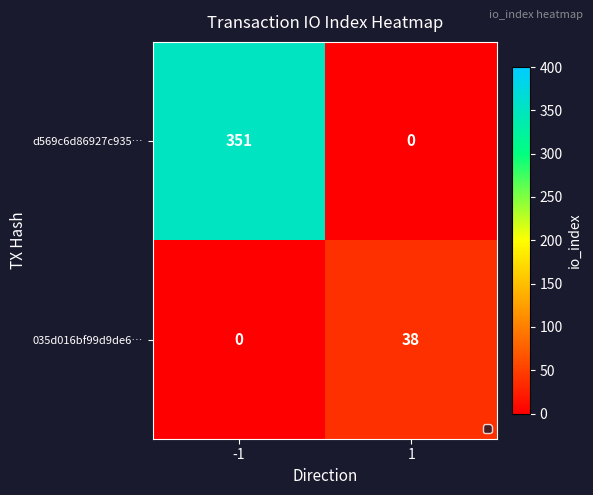

Which series has the largest total across all categories?

d569c6d86927c935…